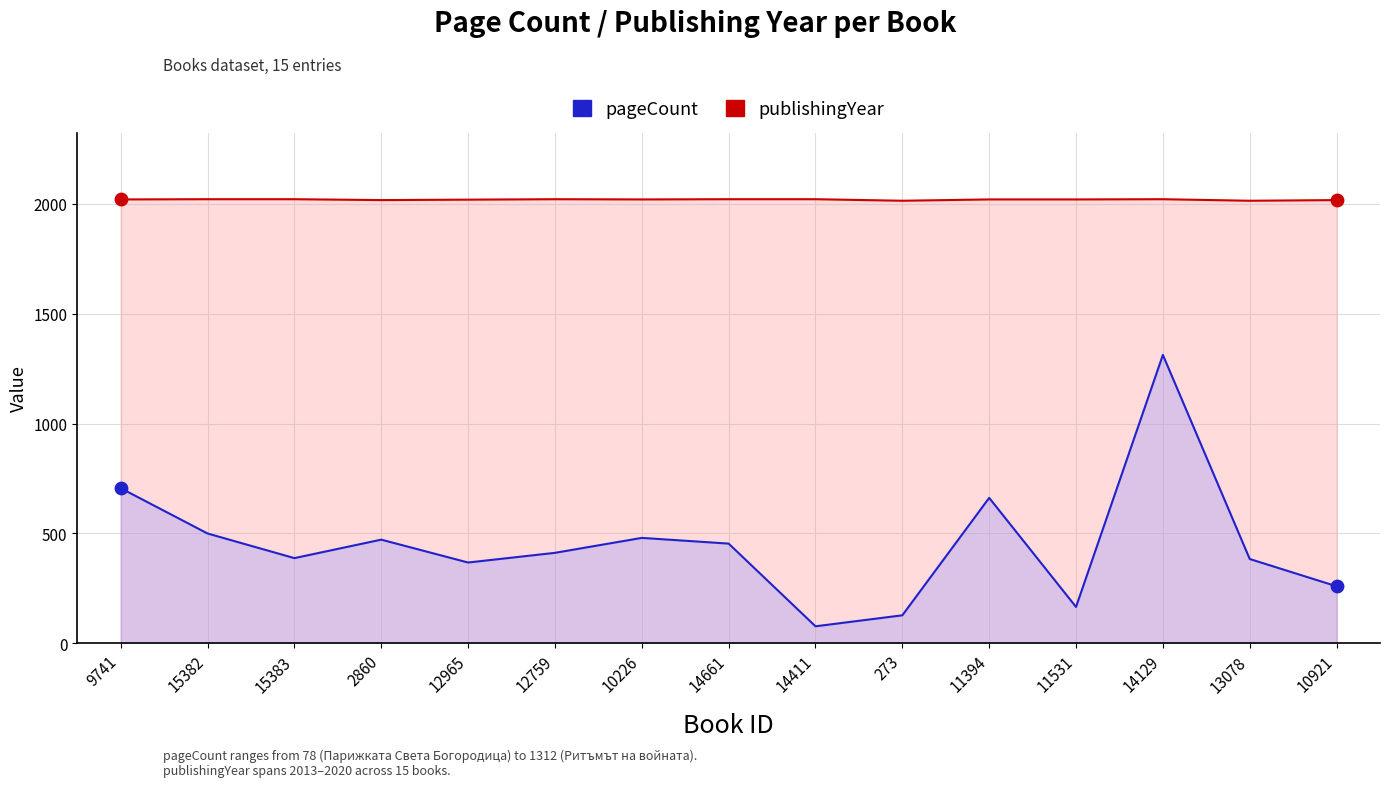

Which series has the widest spread of Y values?

pageCount